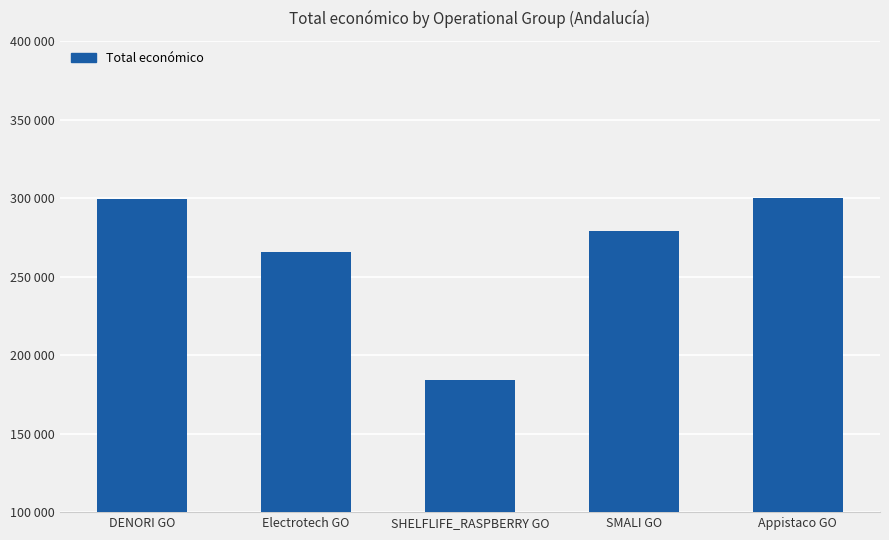

Read the value at Electrotech GO, to the nearest 10.

265590